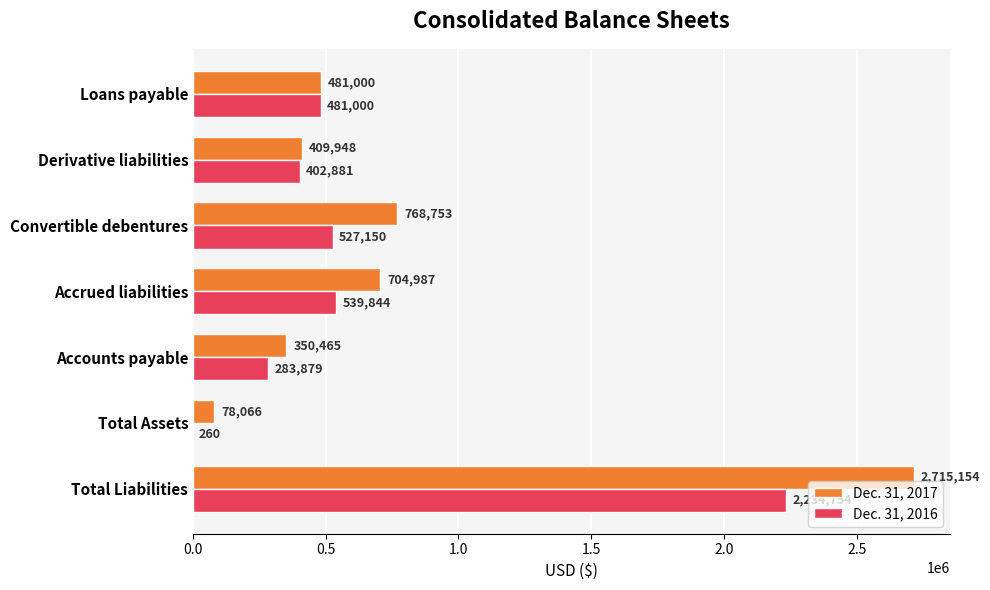

The value of Dec. 31, 2017 at Loans payable is 481000. True or false?

True